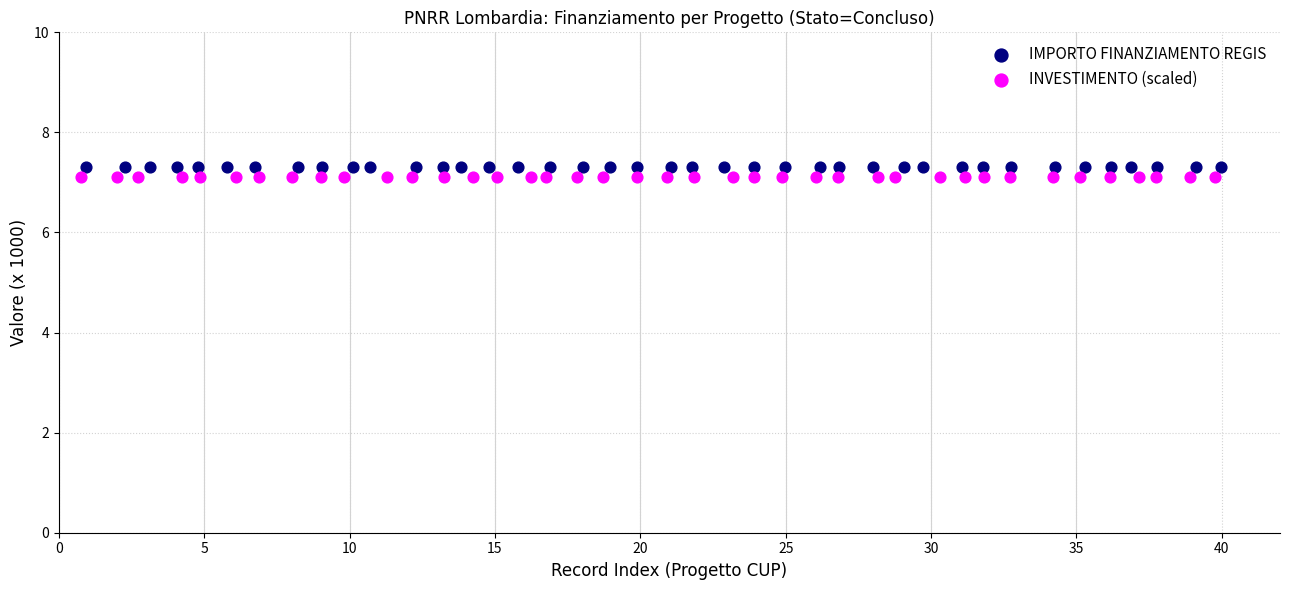

What are all the series names shown in the legend?

IMPORTO FINANZIAMENTO REGIS, INVESTIMENTO (scaled)